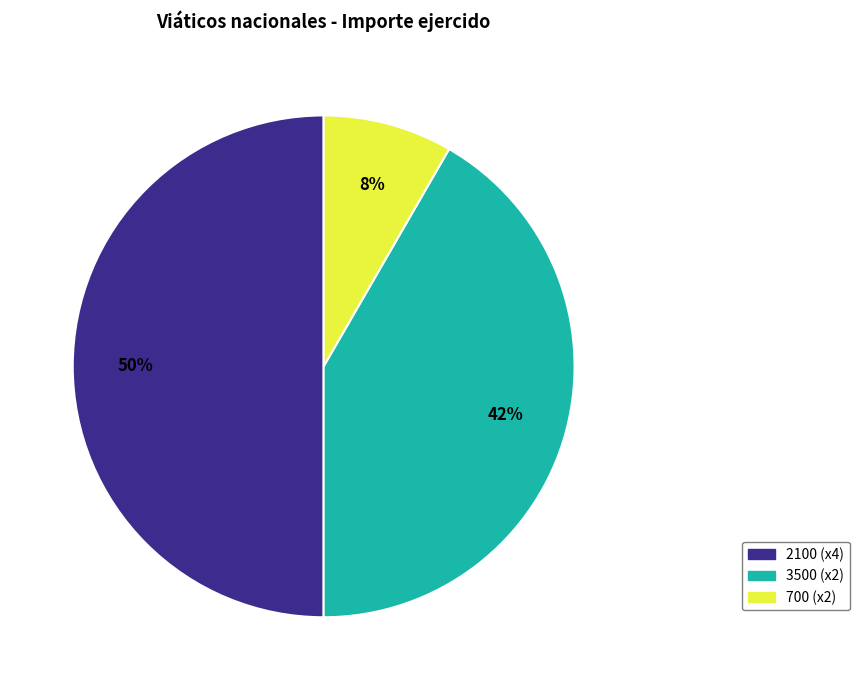

Count the number of slices in the pie.

3